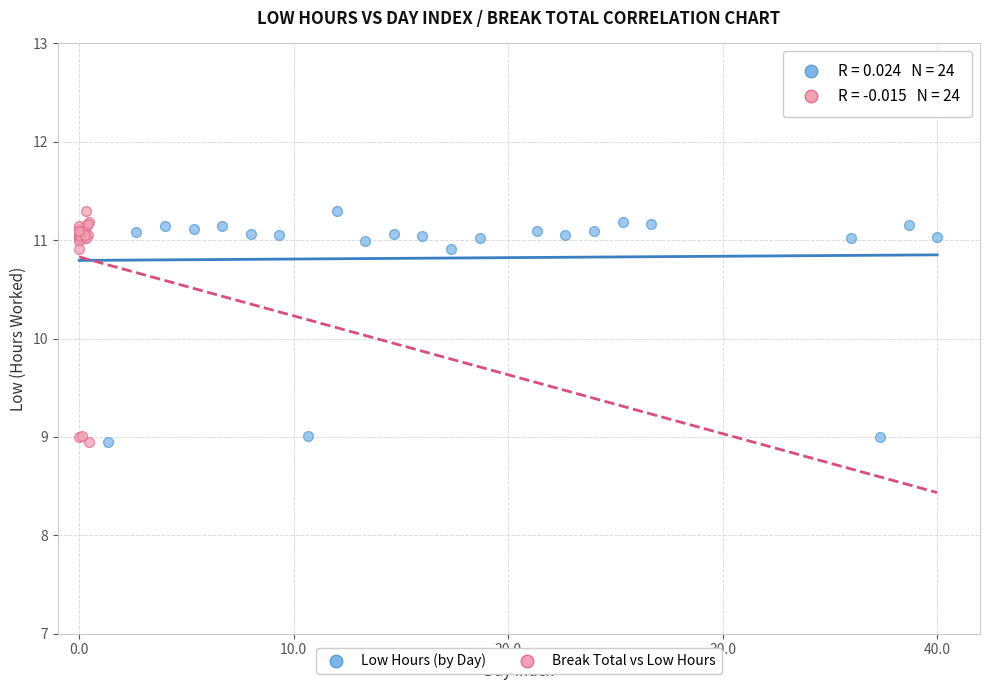

What are all the series names shown in the legend?

Low Hours (by Day), Break Total vs Low Hours